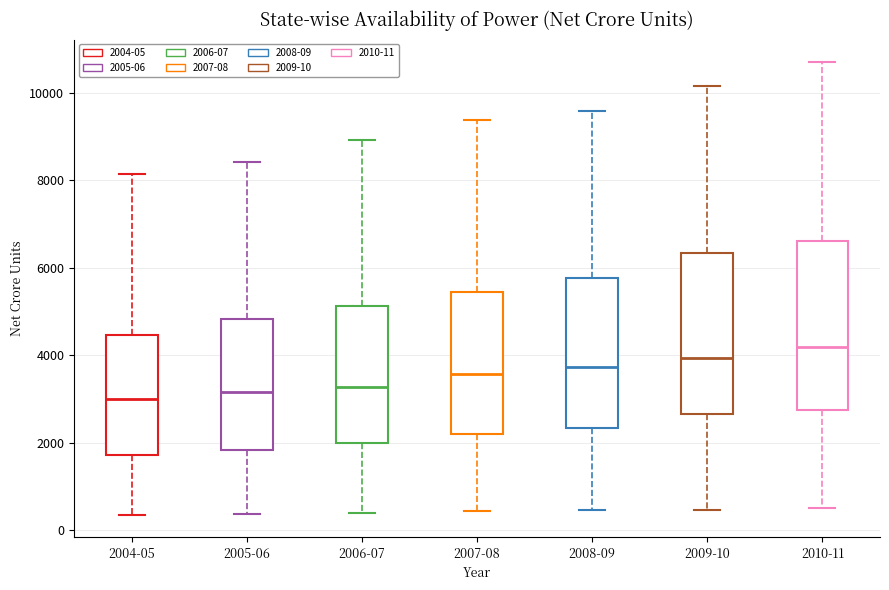

Which box has the highest median line?

2010-11